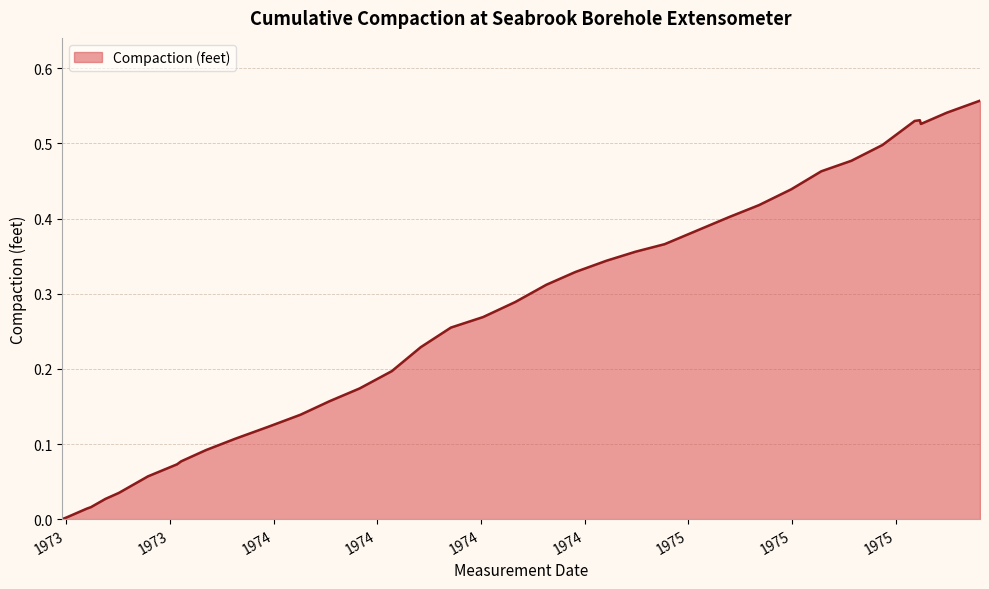

List the labels in order of value, smallest first.

1973-07-20, 1973-07-24, 1973-08-13, 1973-08-17, 1973-08-31, 1973-09-13, 1973-10-11, 1973-11-08, 1973-11-12, 1973-12-06, 1974-01-03, 1974-02-04, 1974-03-07, 1974-04-04, 1974-05-03, 1974-06-03, 1974-07-01, 1974-07-30, 1974-08-30, 1974-09-30, 1974-10-30, 1974-11-27, 1974-12-27, 1975-01-24, 1975-02-21, 1975-03-24, 1975-04-24, 1975-05-23, 1975-06-23, 1975-07-22, 1975-08-20, 1975-09-19, 1975-10-26, 1975-10-20, 1975-10-25, 1975-11-20, 1975-12-22